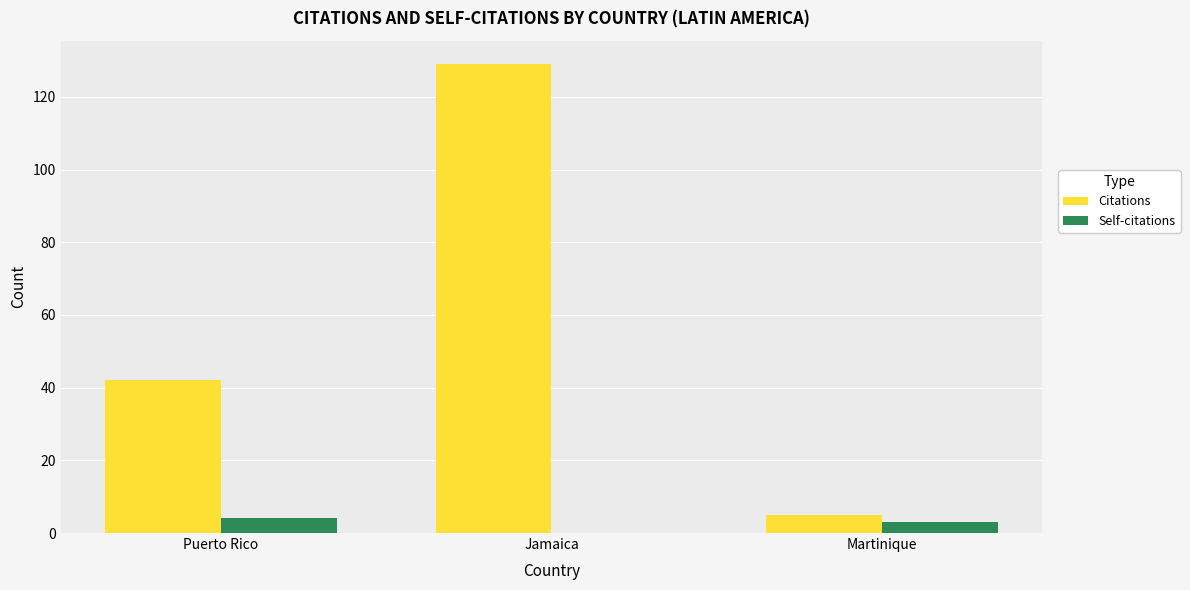

Count the Citations values in the range 5 to 129.

3